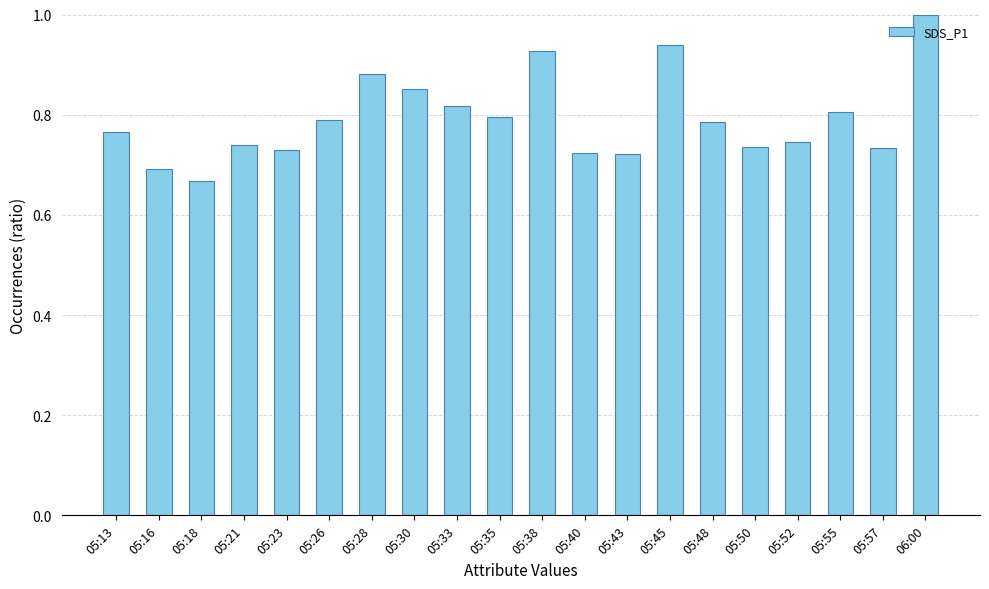

Does the chart contain any negative values?

No